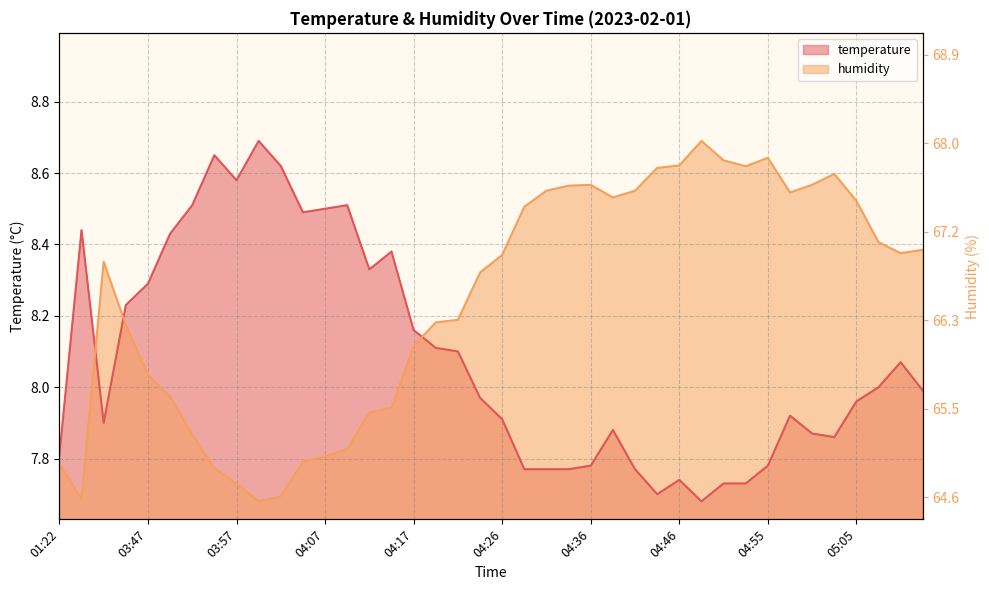

Where is humidity nearest to the value 8?

03:50